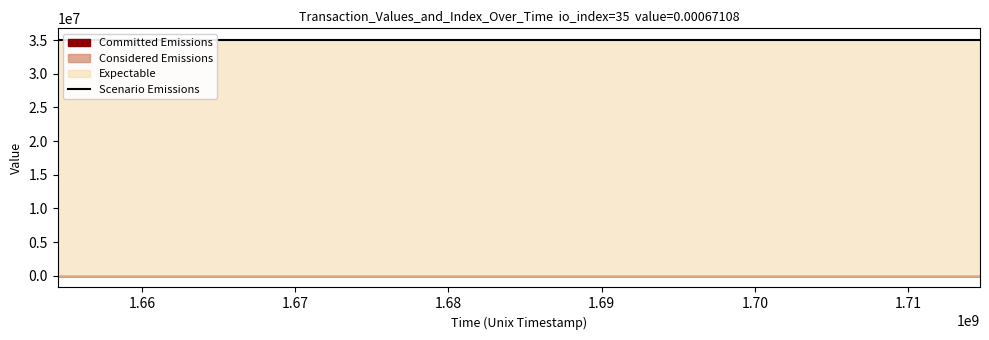

At how many categories does at least one series exceed 0?

24